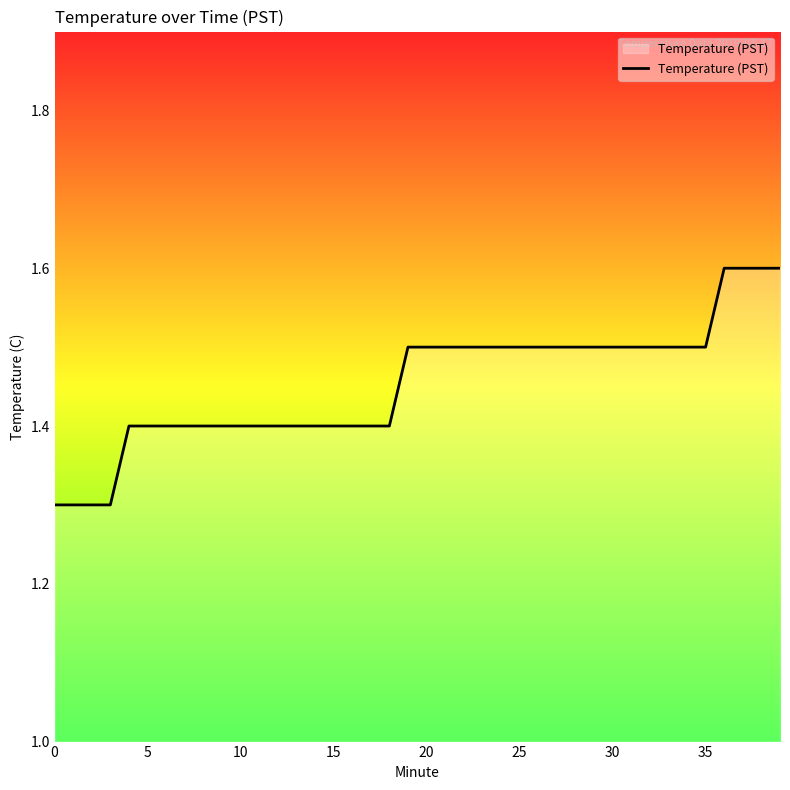

Does the chart display data point markers on the line(s)?

No